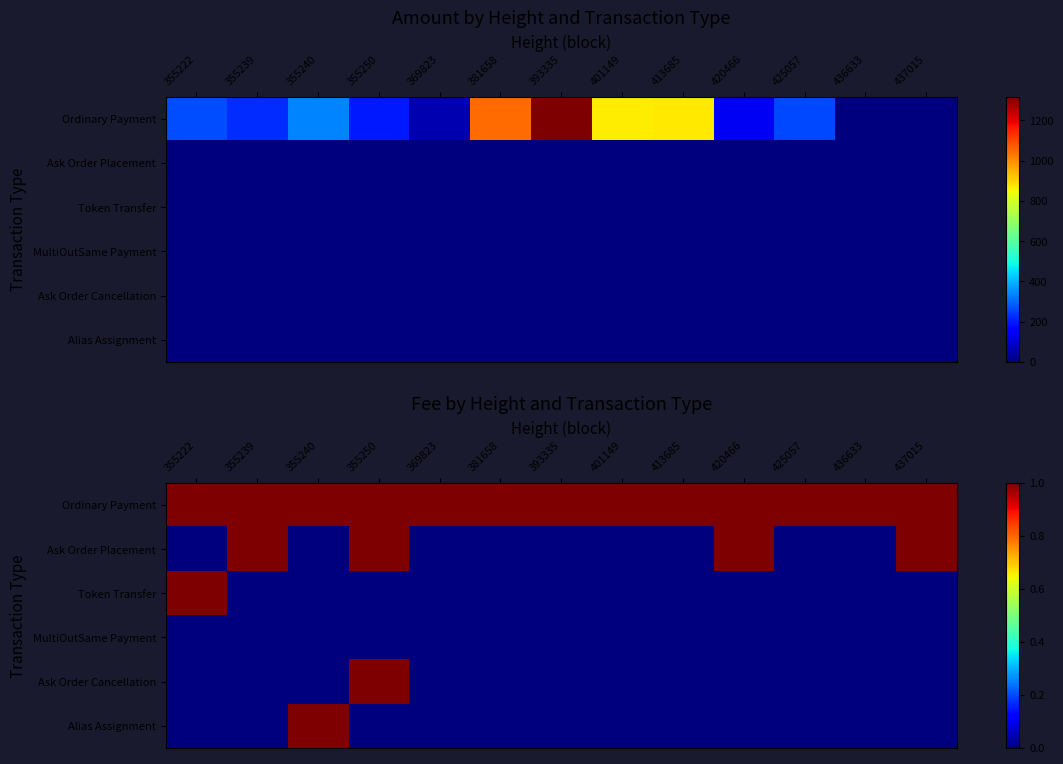

True or false: Token Transfer has a value of 0 at 437015.

False